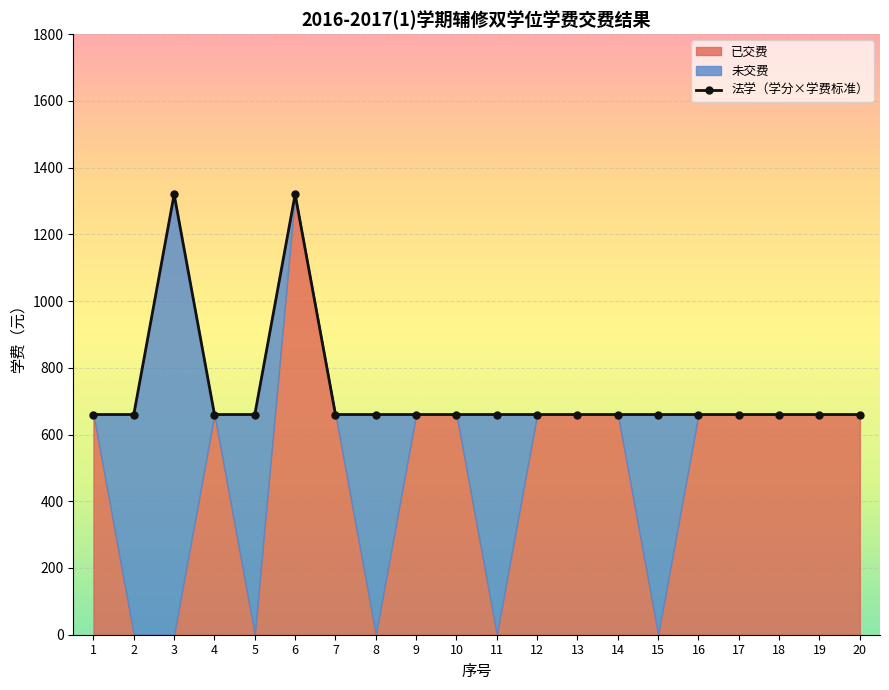

True or false: 已交费 has a value of 0 at 8.

True